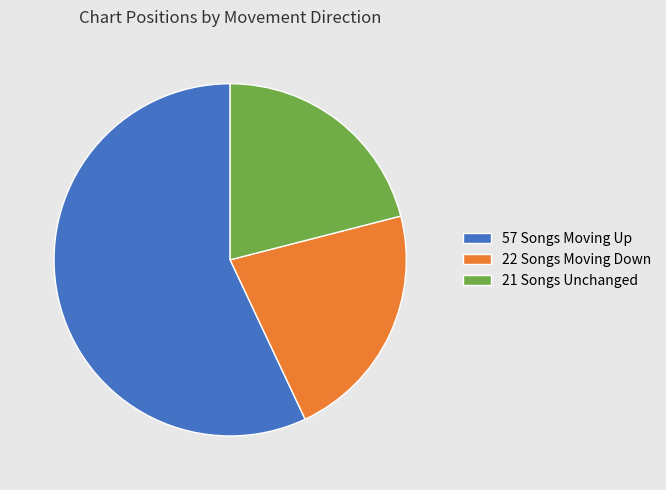

Rank the categories by value from highest to lowest.

57 Songs Moving Up, 22 Songs Moving Down, 21 Songs Unchanged